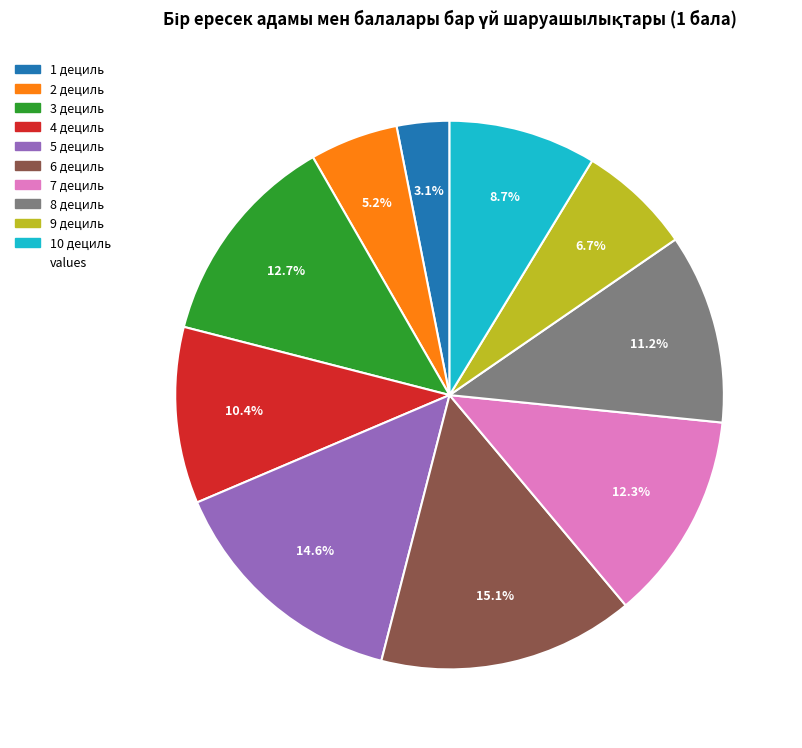

Is there a majority slice in this chart?

No